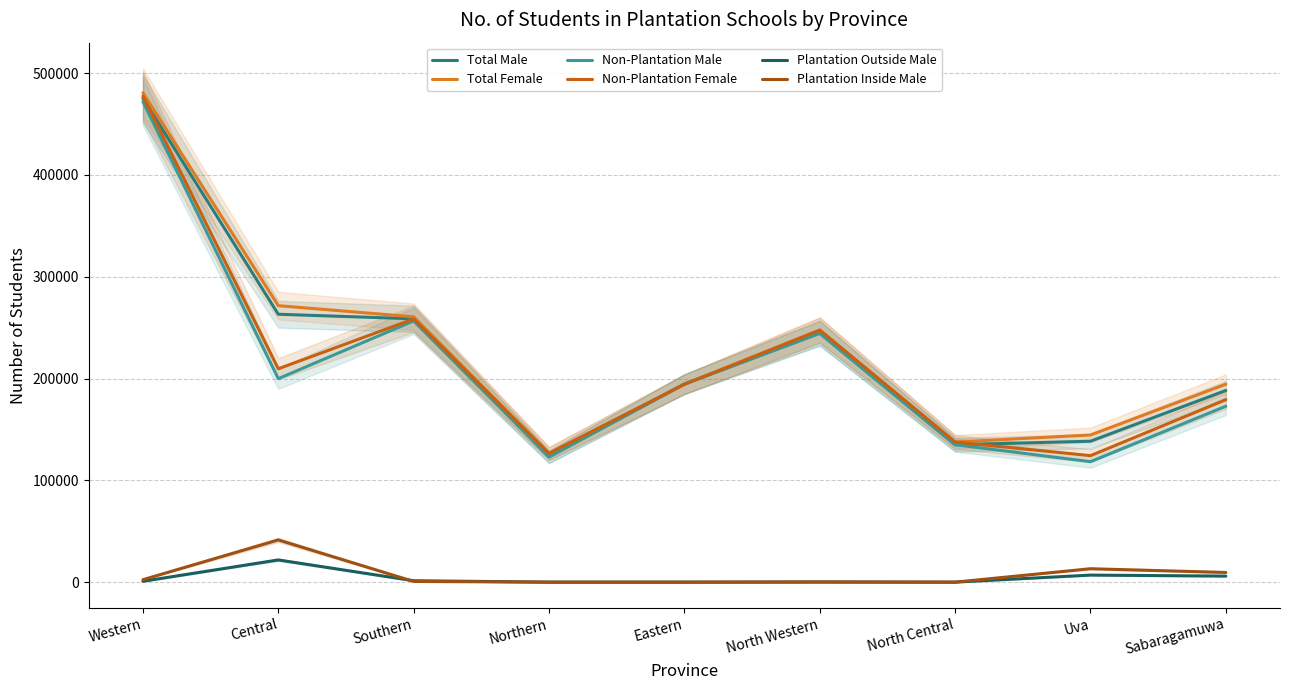

What is the total value across all series at Uva?

545613